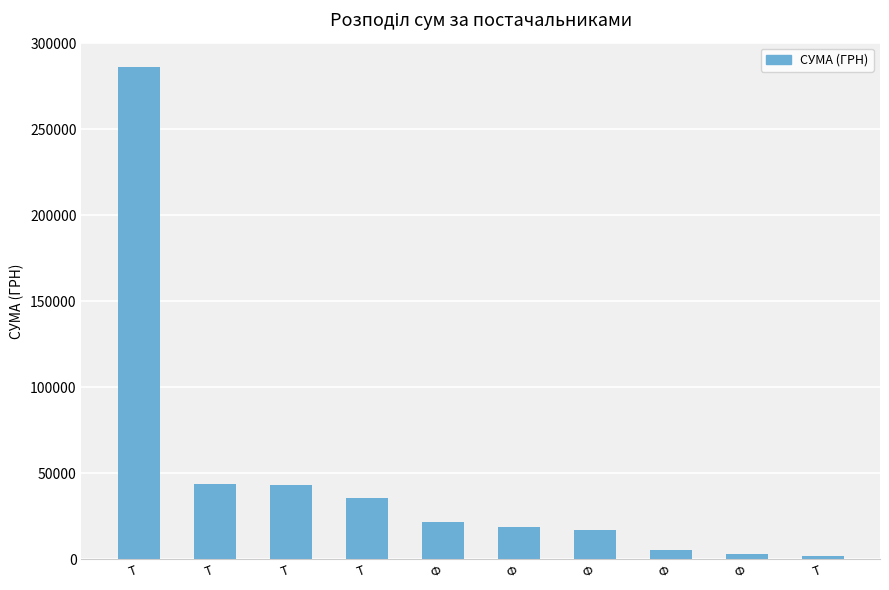

Are the bars grouped side by side (vs. stacked)?

No